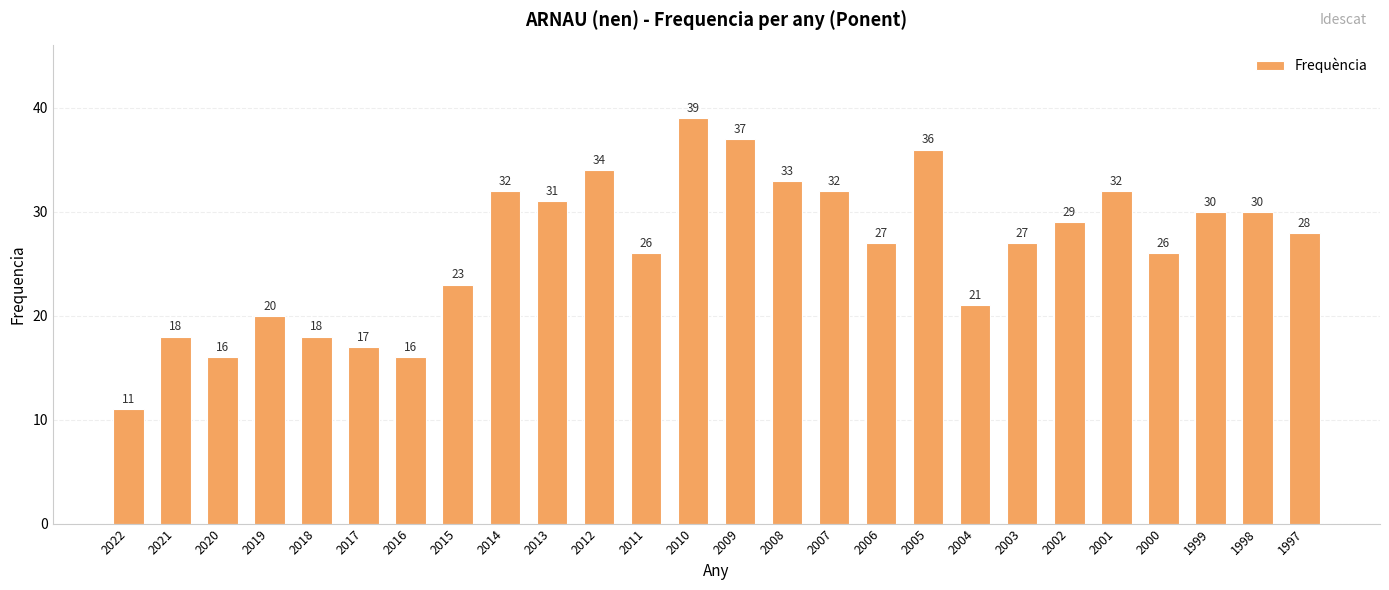

What is the change in value from 2008 to 2001?

-1